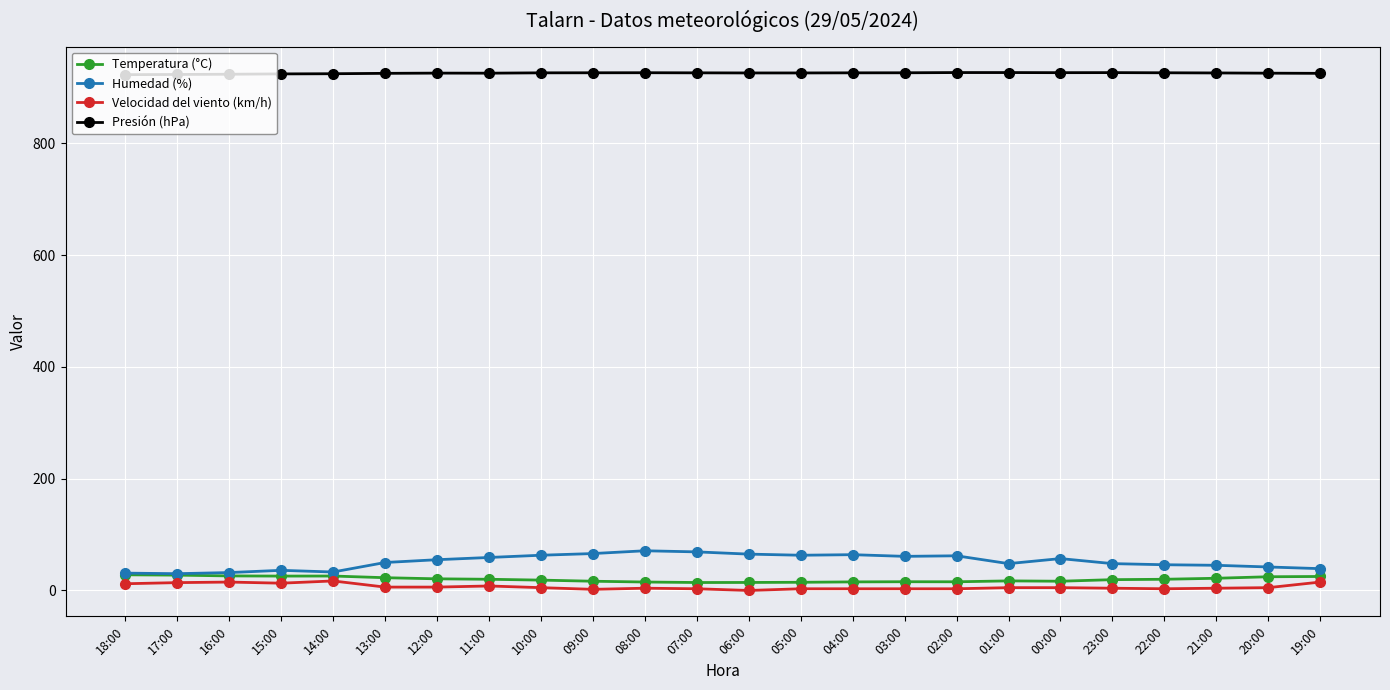

True or false: Humedad (%) has more than 0 interior local peaks.

True